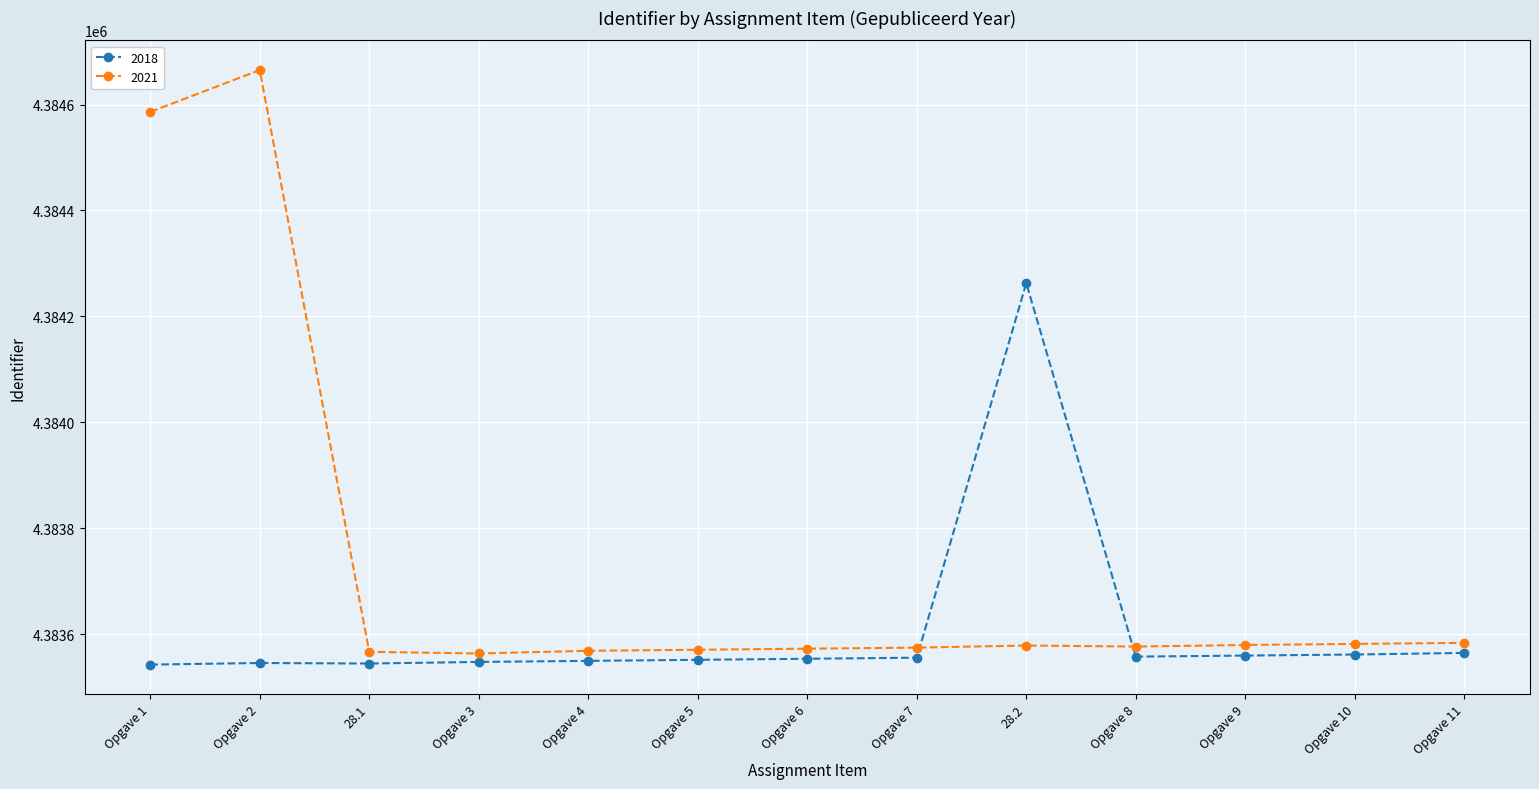

Is it true that 2021 equals 6203713 at Opgave 4?

False